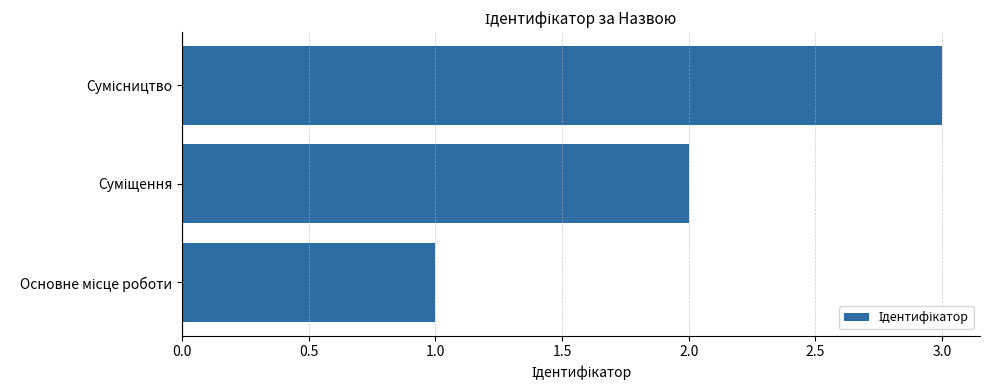

What is the difference between the maximum and second lowest values?

1